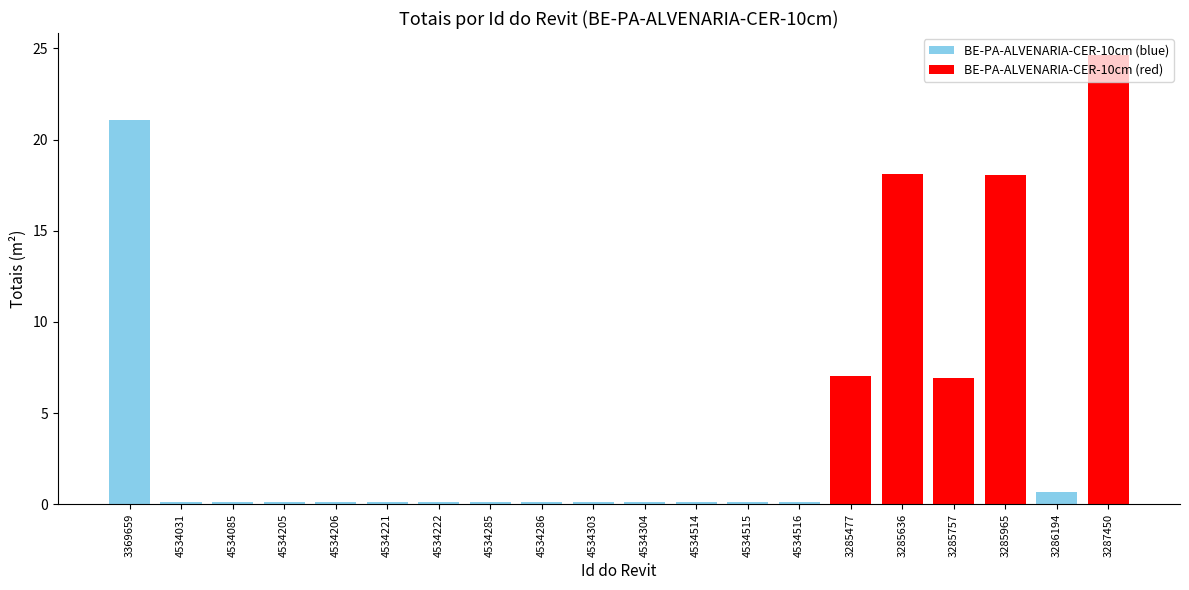

What is the label of the 5th bar from the right?

3285636